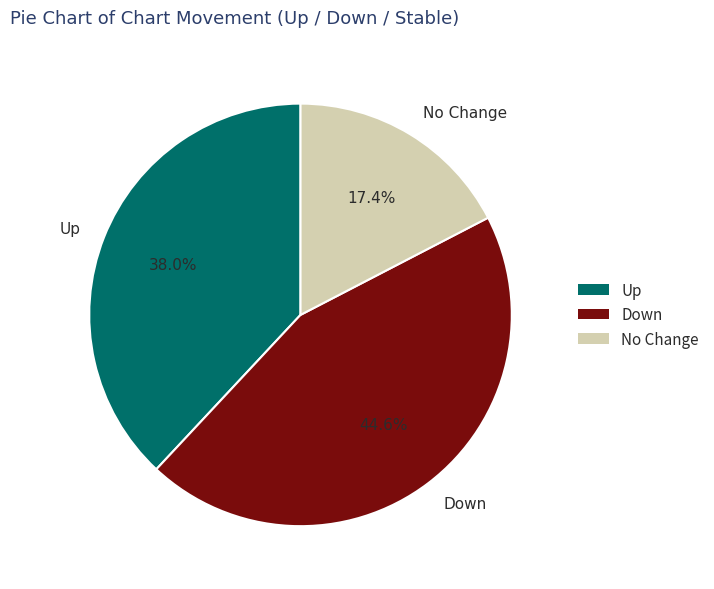

What is the ratio of the value at No Change to the value at Down?

0.4